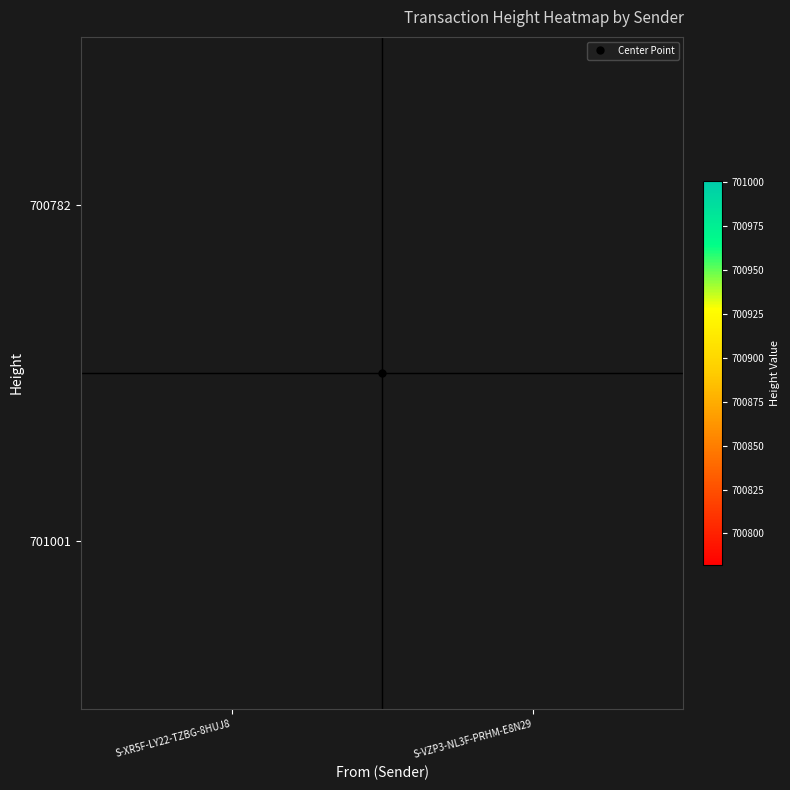

At which category does the chart reach its minimum across all series?

S-XR5F-LY22-TZBG-8HUJ8